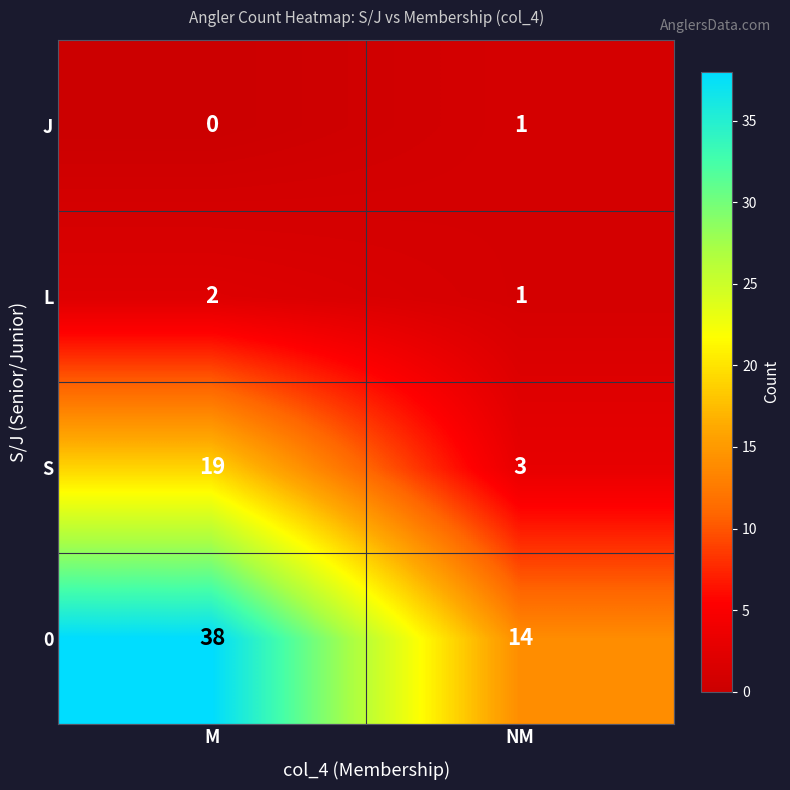

Which category has the lowest value across all series?

M